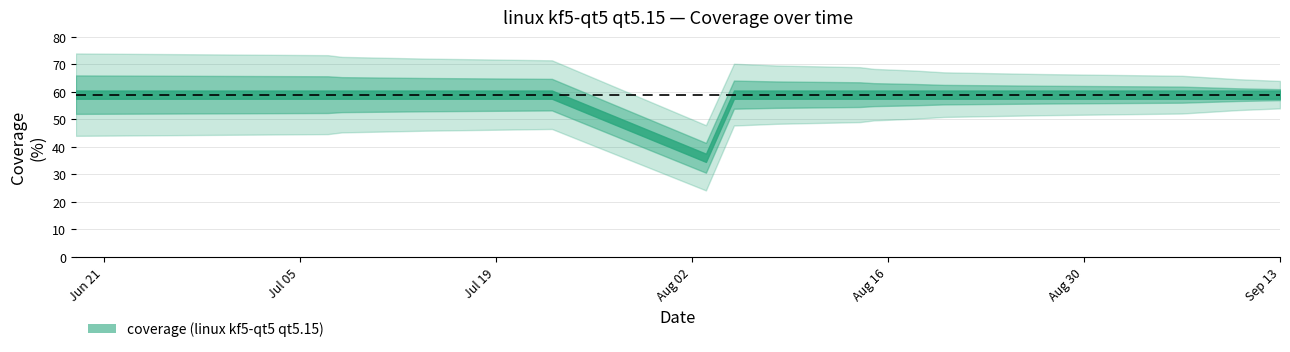

Reading left to right, extract all data points from this chart.

59	59	59	59	59	36	59	59	59	59	59	59	59	59	59	59	59